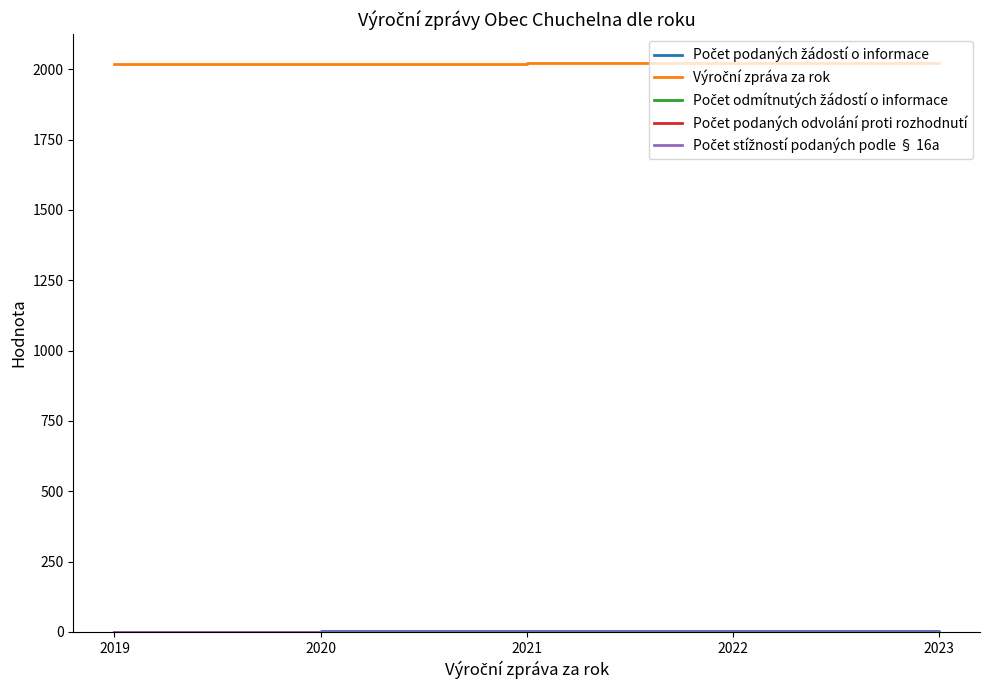

Is this an area chart (filled region under the line)?

No